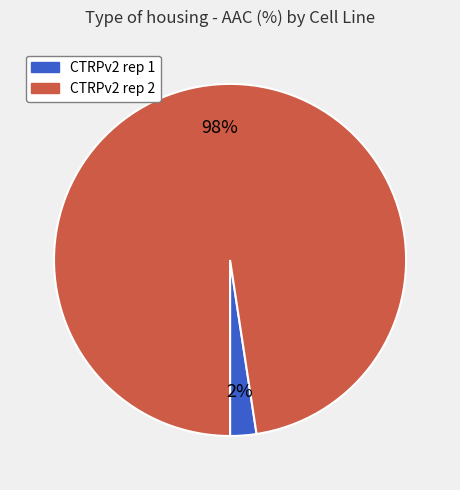

Which category has the biggest portion of the pie?

CTRPv2 rep 2